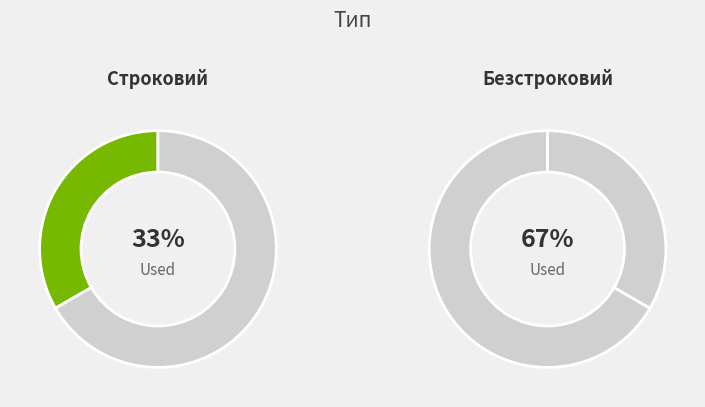

What is the largest slice in the pie chart?

Безстроковий